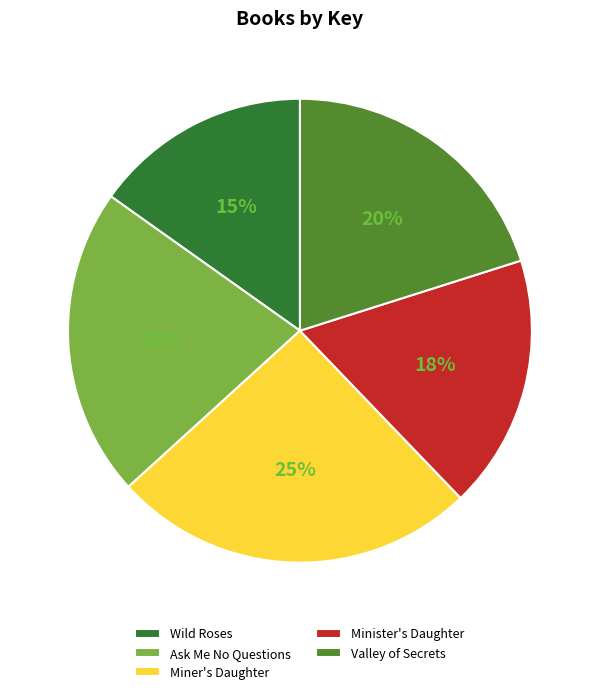

To the nearest percent, what is the difference between the largest and smallest slice percentages?

10%